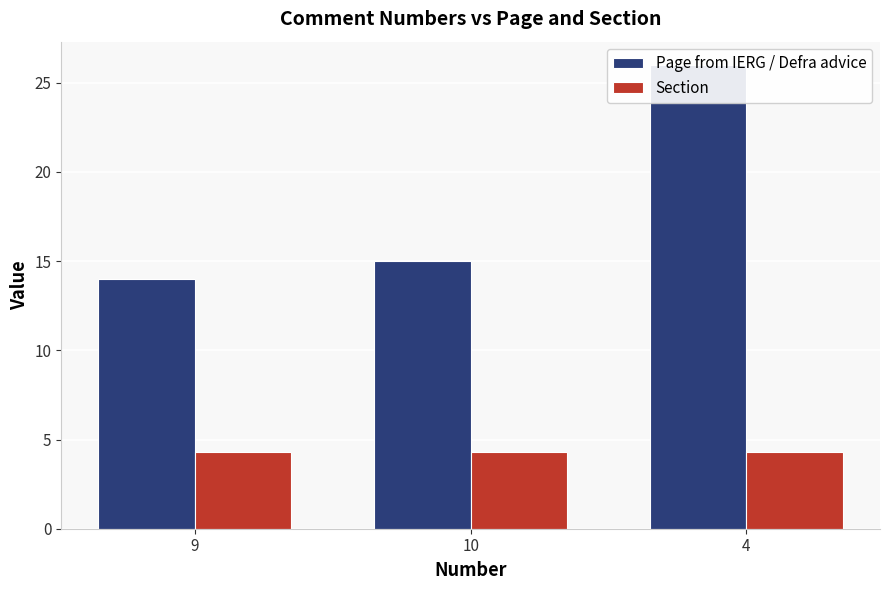

What is the label of the 1st bar from the right?

4